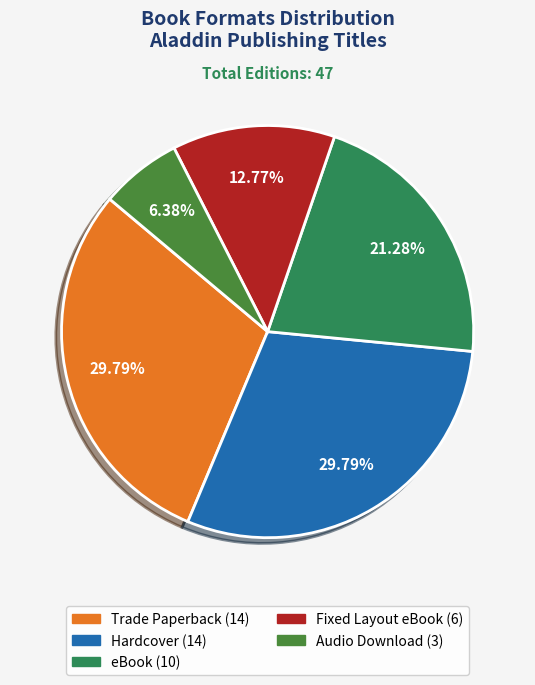

Is there any slice that represents more than half of the pie?

No